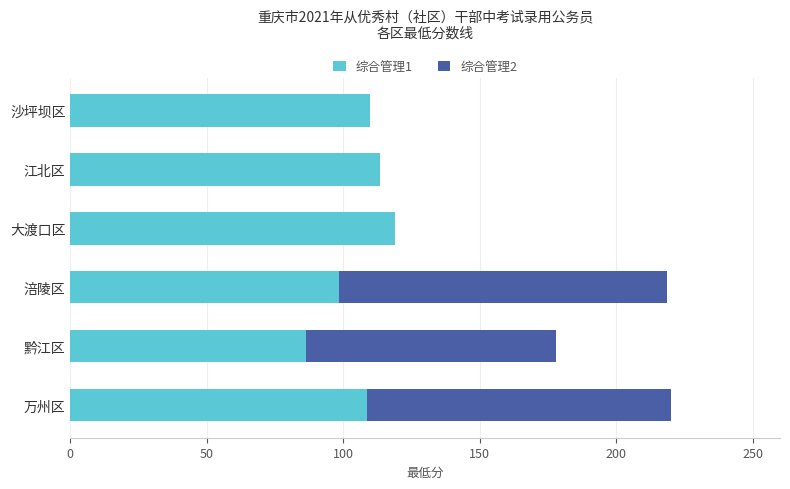

At which label does 综合管理1 reach its peak?

大渡口区